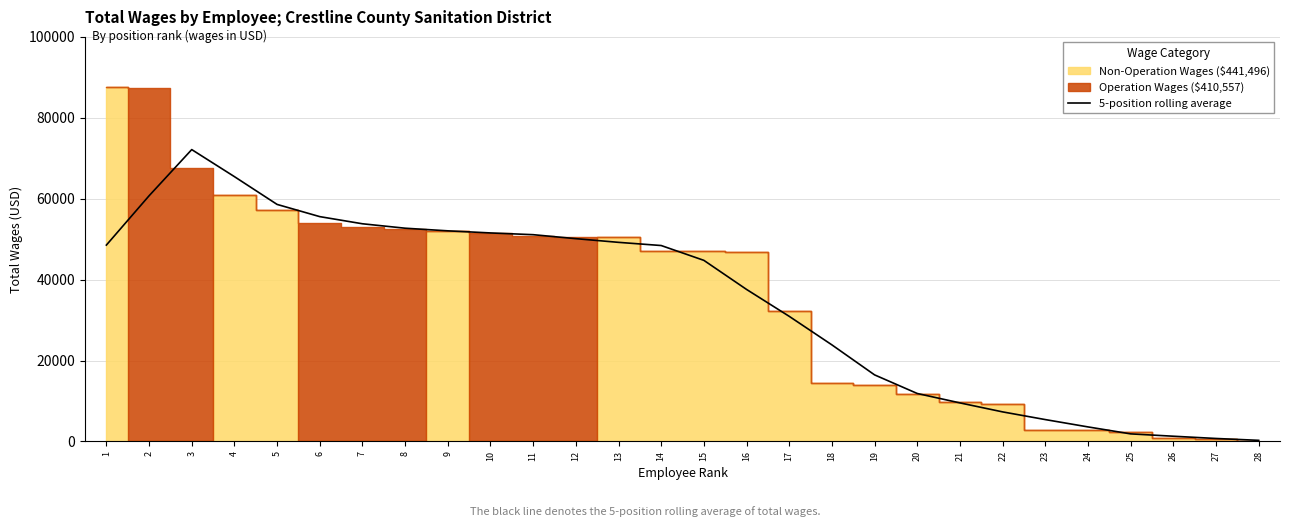

The value of 5-position rolling average at 2 is 104159.0. True or false?

False